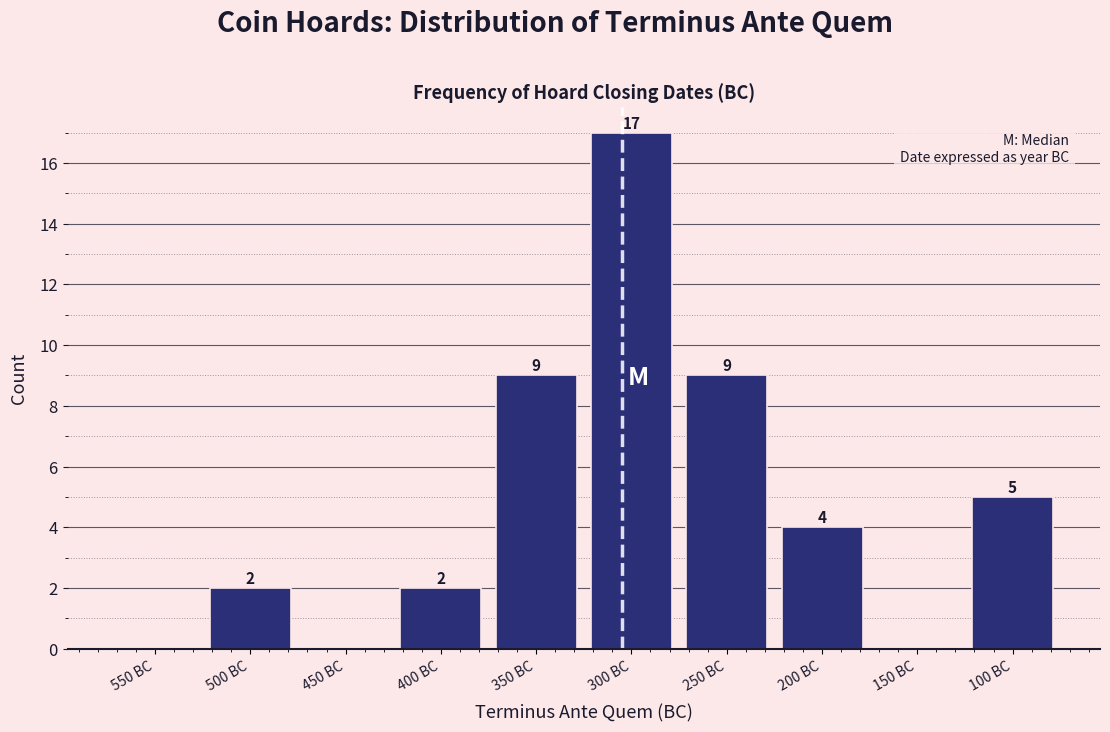

Reading left to right, list all the values displayed in this chart.

550 BC=0	500 BC=2	450 BC=0	400 BC=2	350 BC=9	300 BC=17	250 BC=9	200 BC=4	150 BC=0	100 BC=5